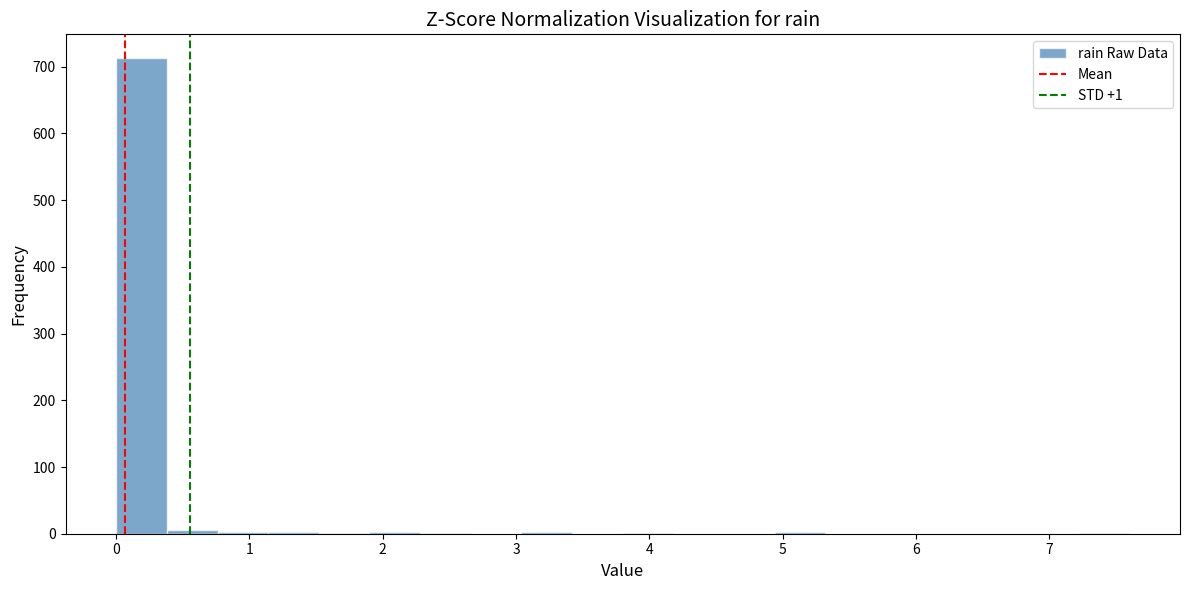

Around what value on the x-axis is the tallest bar? Give the approximate position of its centre, as read against the axis.

0.2